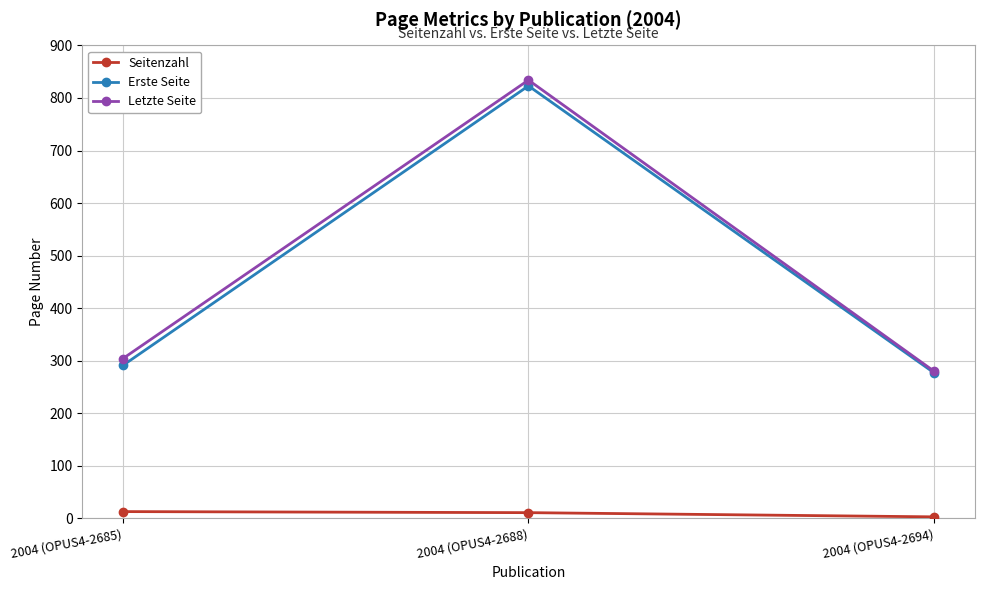

Does the chart have visible grid lines?

Yes